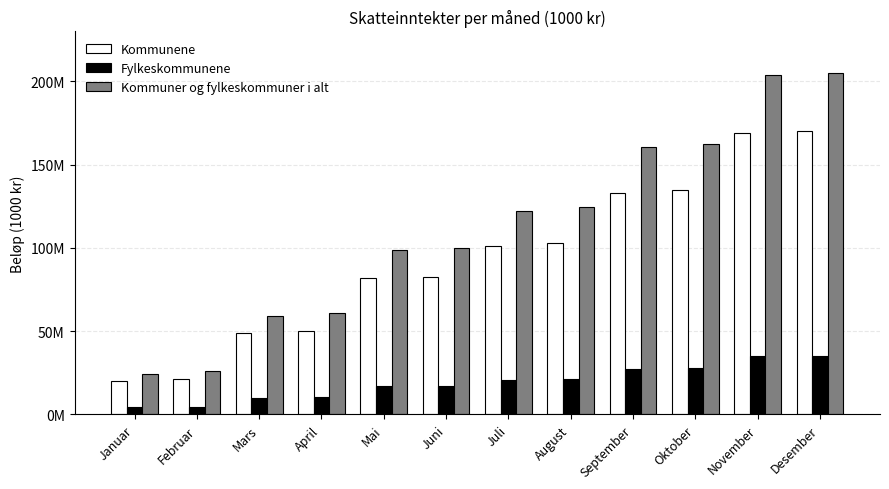

Is the value of Kommunene at September greater than the value of Kommuner og fylkeskommuner i alt at Desember?

No